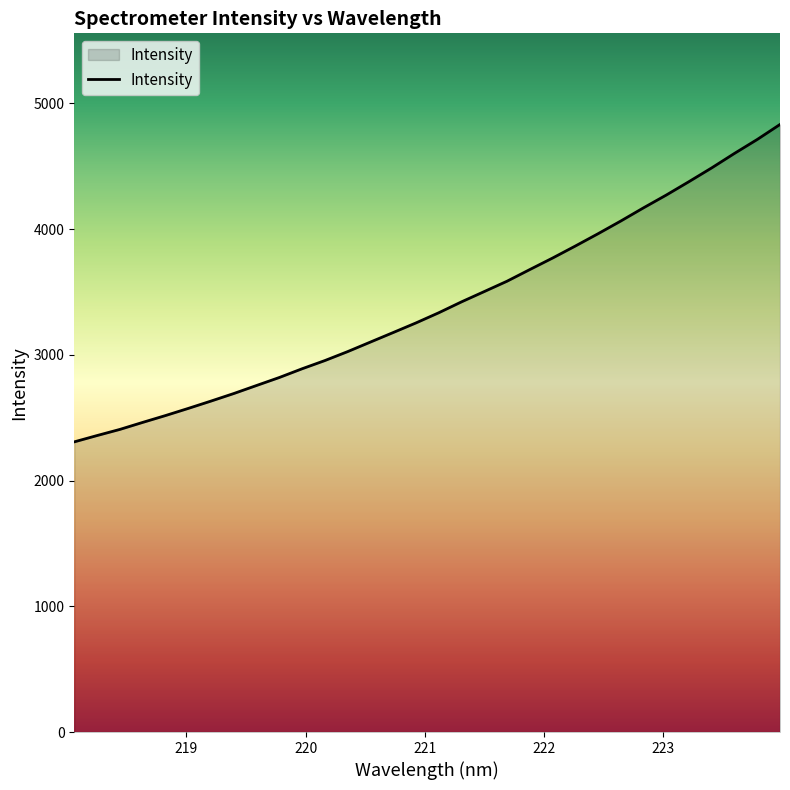

Reading right to left, extract all data points from this chart.

4832.3	4713.1	4602.4	4487.4	4378.0	4271.1	4169.5	4064.4	3963.3	3865.4	3769.8	3678.3	3585.7	3503.4	3421.5	3334.8	3253.9	3177.5	3101.8	3025.8	2954.7	2889.4	2819.9	2756.3	2692.4	2632.3	2573.8	2517.0	2462.6	2406.9	2358.1	2307.9